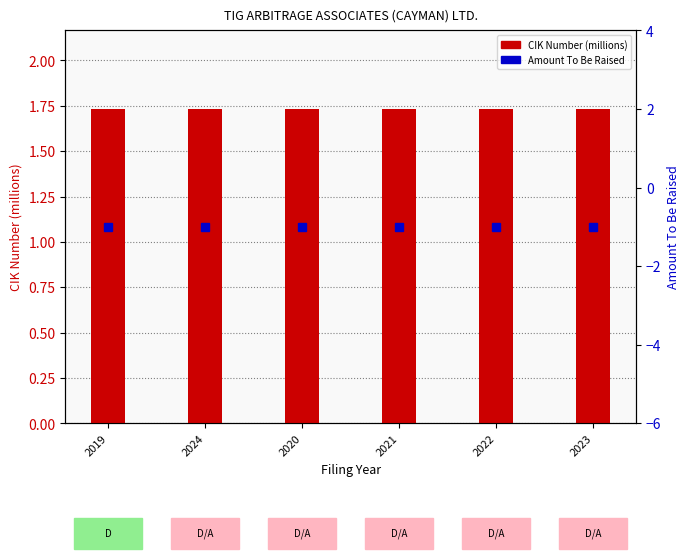

What is the label of the 2nd bar from the right?

2022